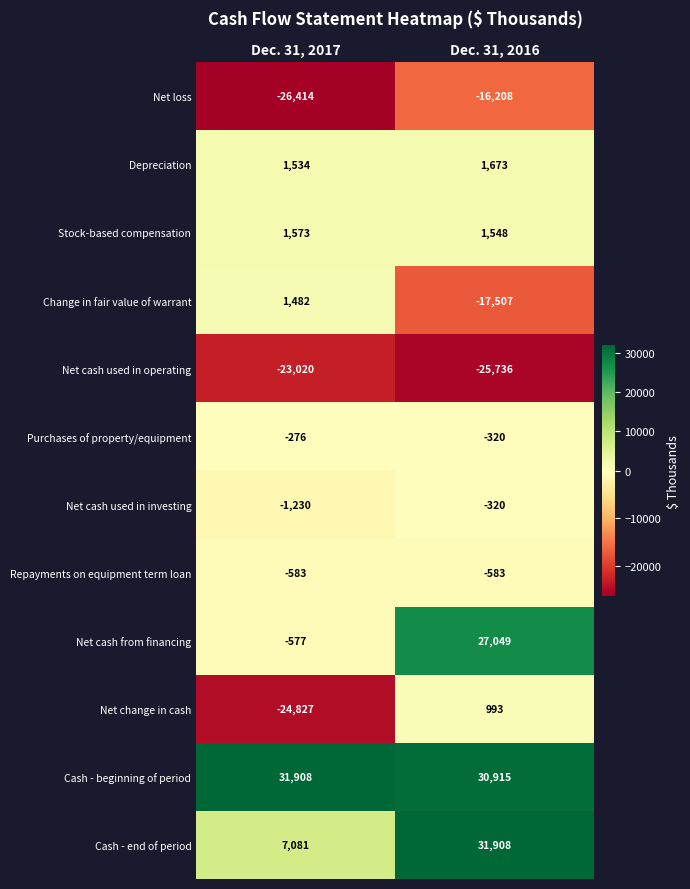

List the labels in order of Cash - end of period value, smallest first.

Dec. 31, 2017, Dec. 31, 2016